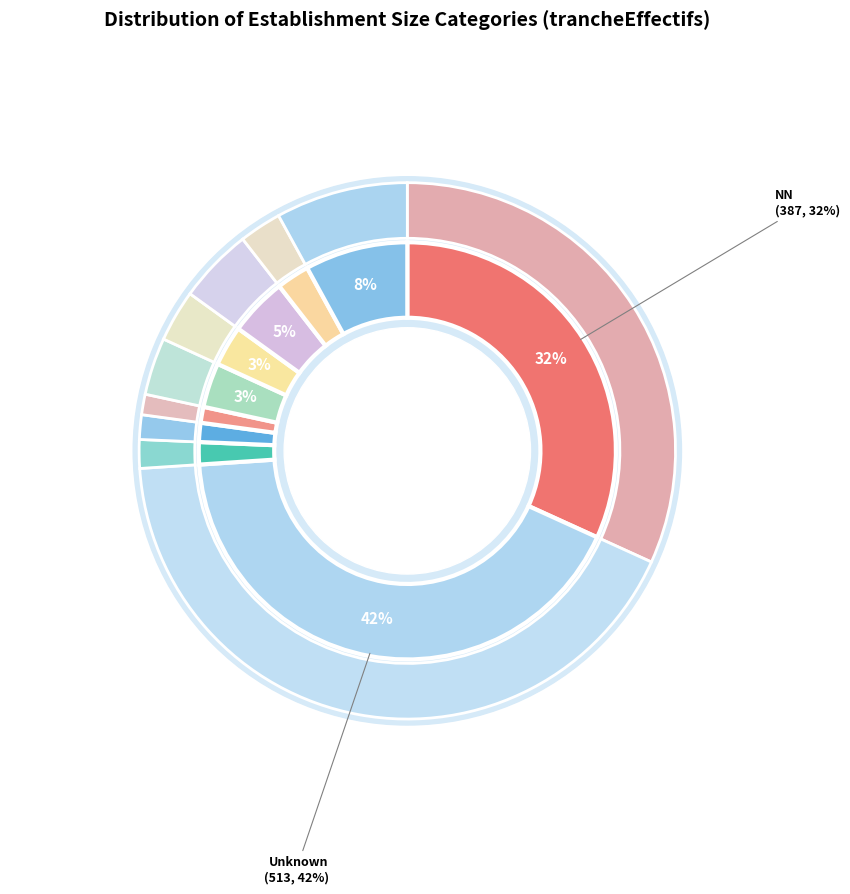

What percentage is NOT represented by 02?

98.5%